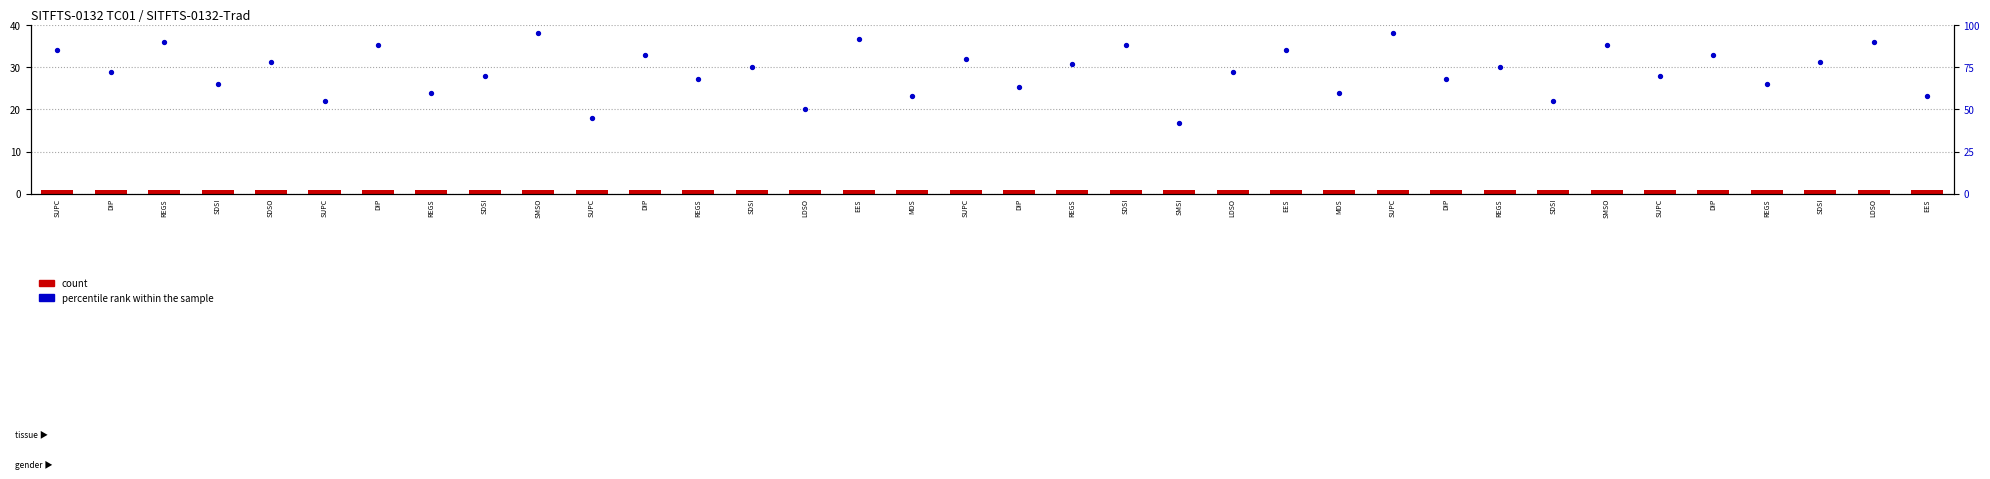

Which series reaches the maximum Y coordinate?

percentile rank within the sample